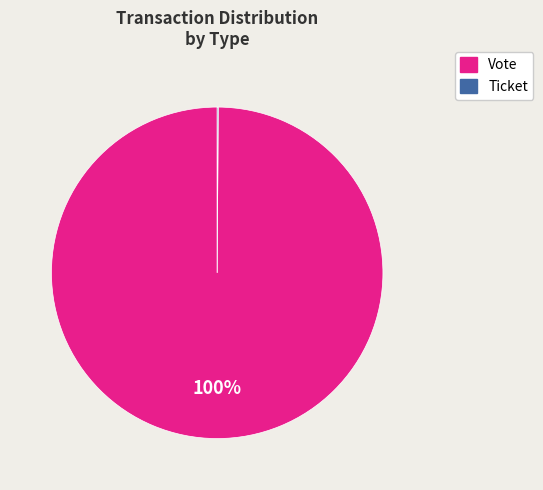

What percentage is the Vote slice, to the nearest percent?

100%